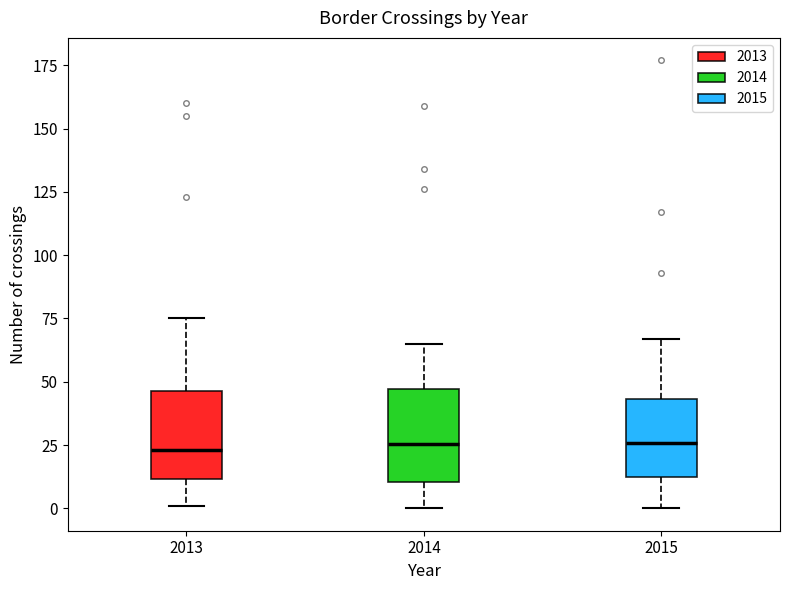

Where is the upper edge of the box at x = 2015 on the y-axis? The values are not printed on the chart, so give them approximately, as read against the axis.

45